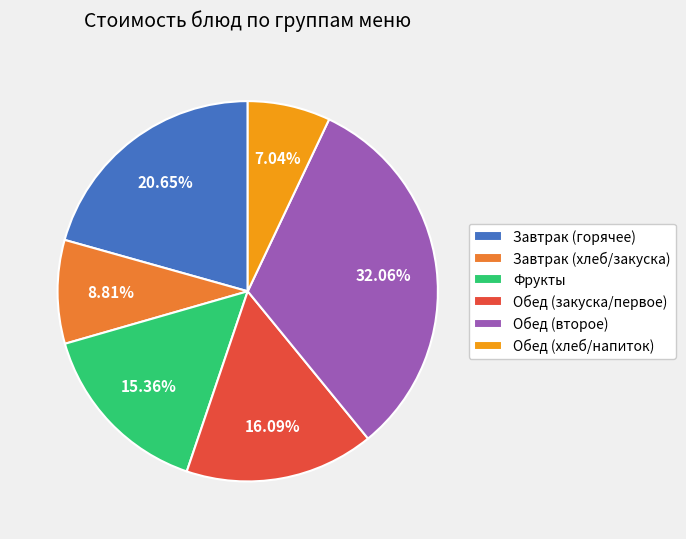

Which slice is the largest?

Обед (второе)